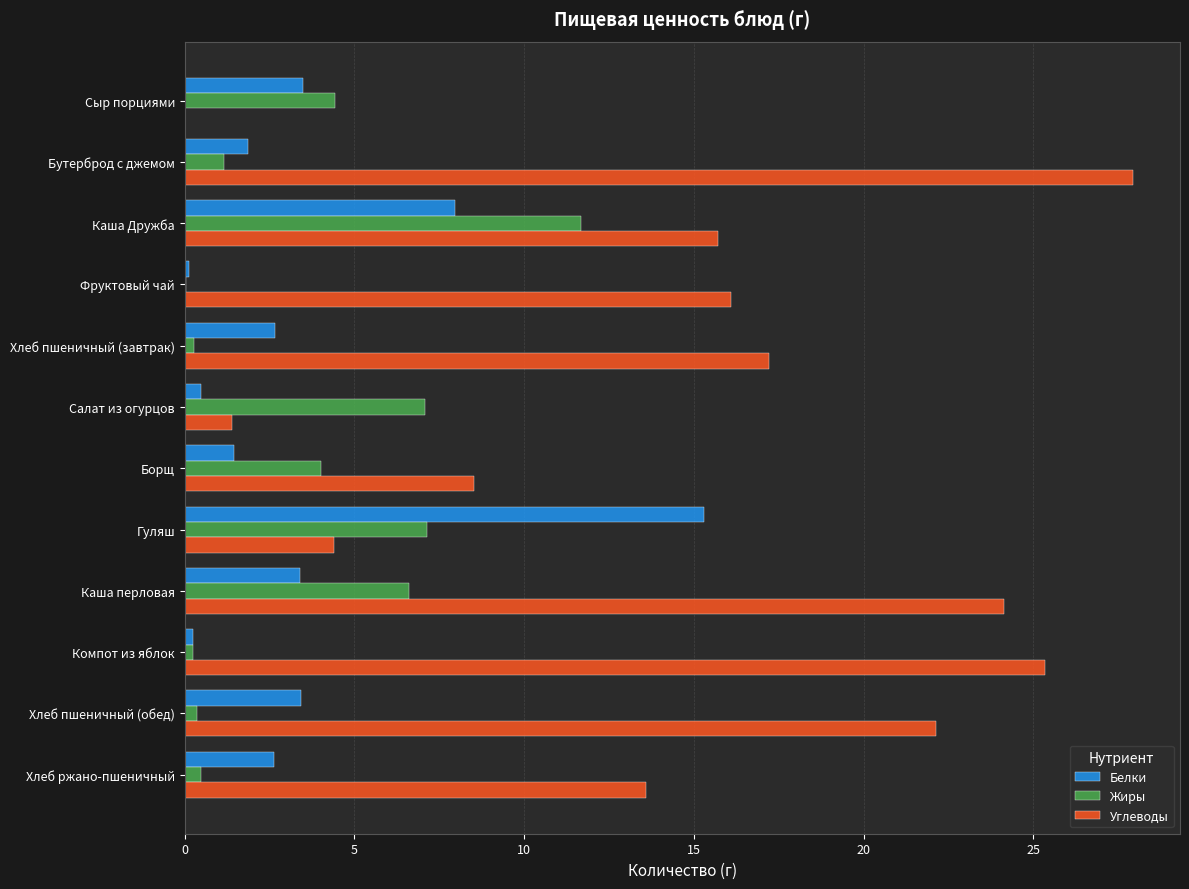

Is it true that Углеводы equals 15.7 at Каша Дружба?

True